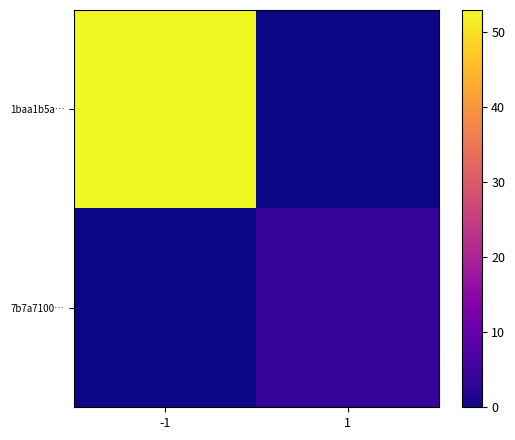

At how many categories does at least one series exceed 14?

1